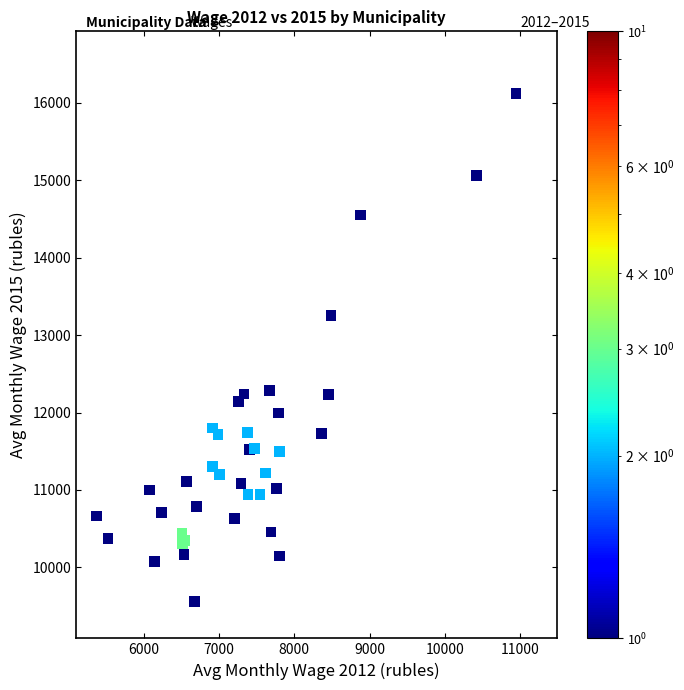

What Y value in the scatter plot is closest to 12839?

13255.9